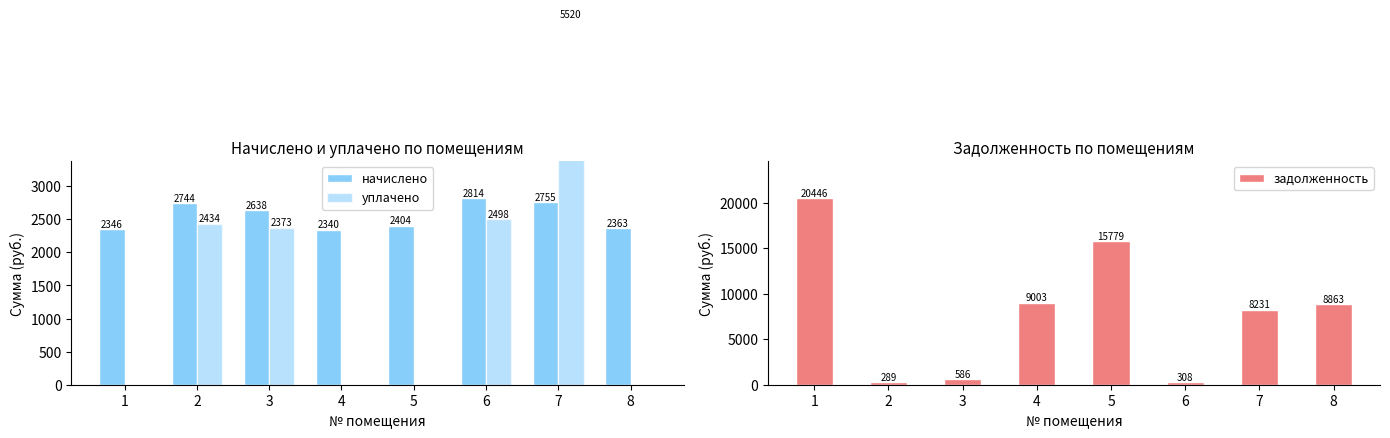

How many values in the начислено series exceed 2638?

4